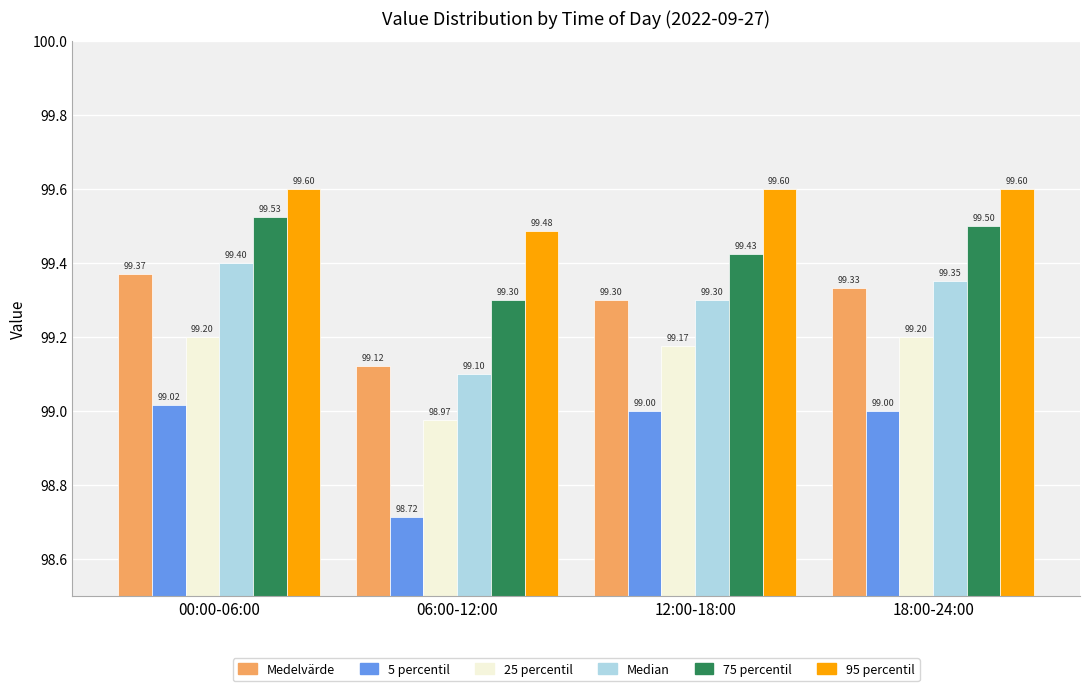

Which series changed the most between 06:00-12:00 and 12:00-18:00?

5 percentil